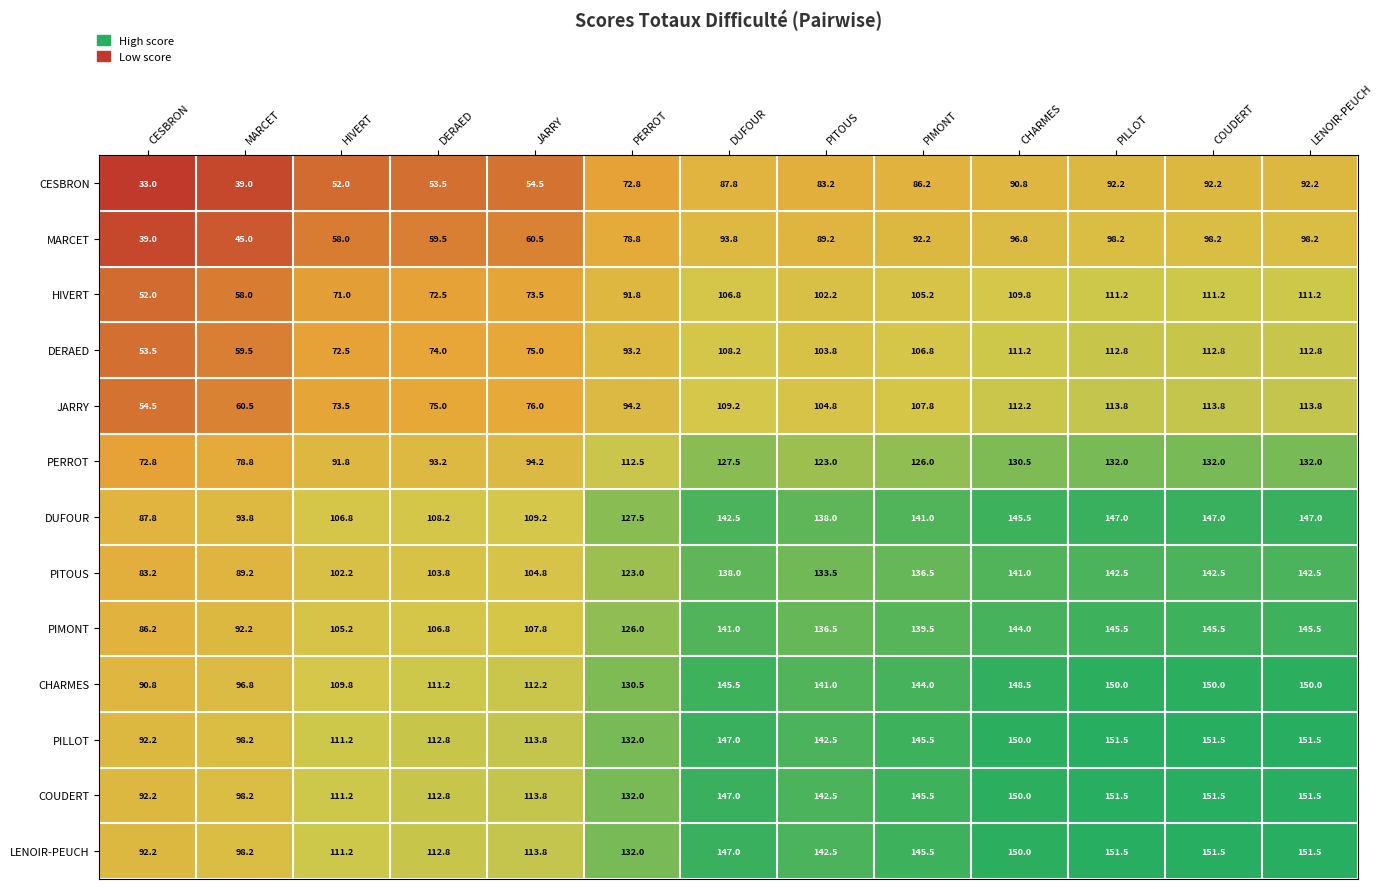

What is the sum of the PIMONT values at PILLOT and MARCET?

237.7